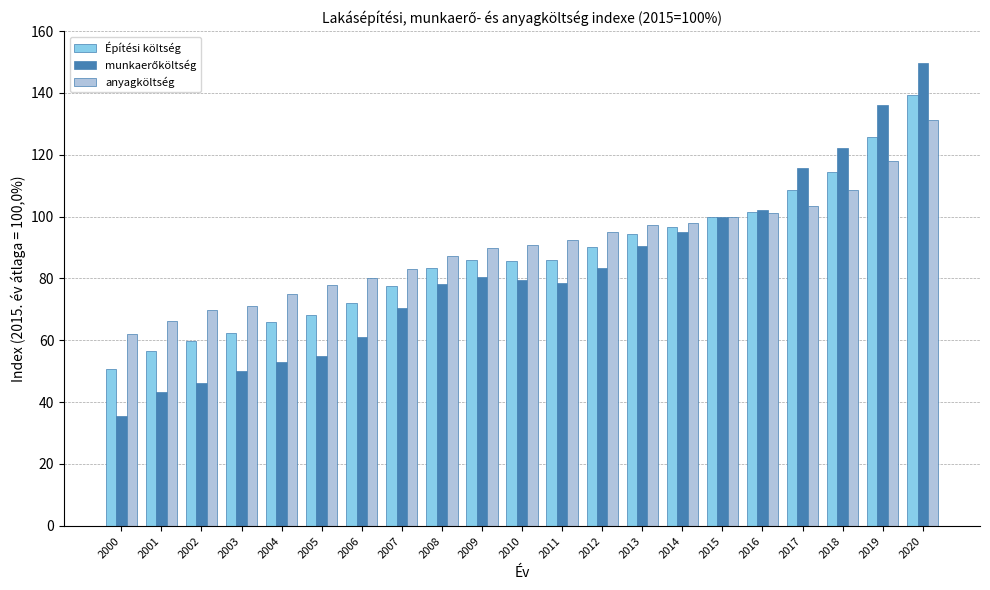

What is the value of the Építési költség bar at the 8th from the left?

77.6